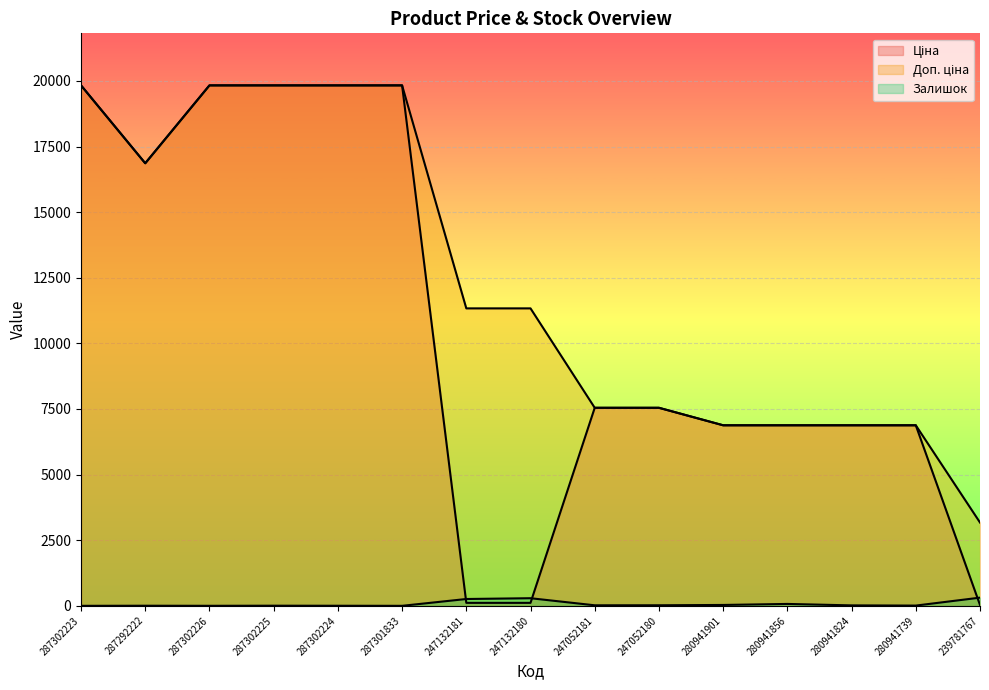

What are all the series names shown in the legend?

Ціна, Доп. ціна, Залишок